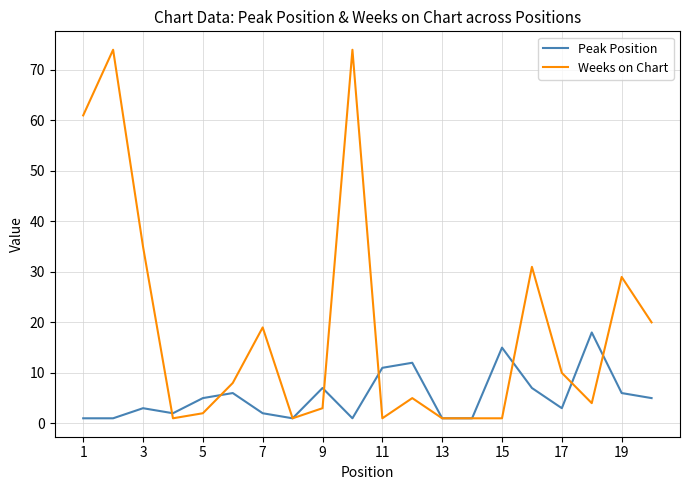

Which series has the largest total across all categories?

Weeks on Chart